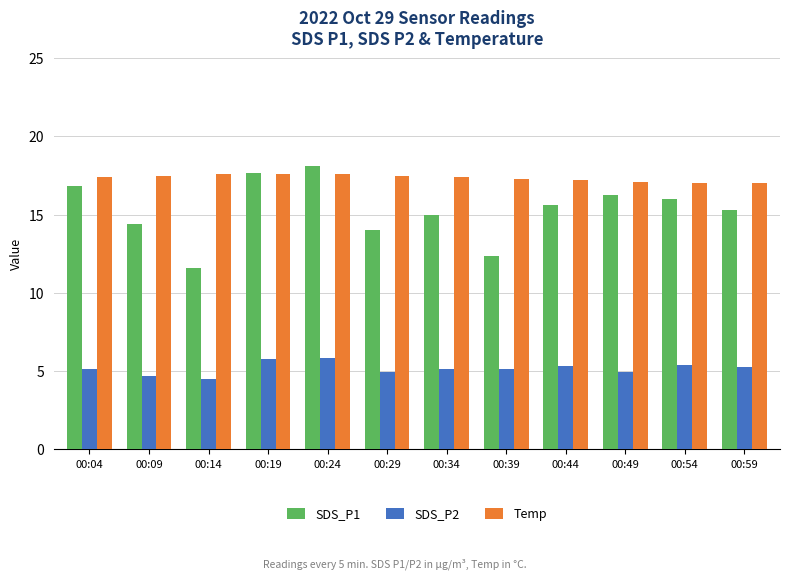

What is the value of the Temp bar at the 9th from the left?

17.2